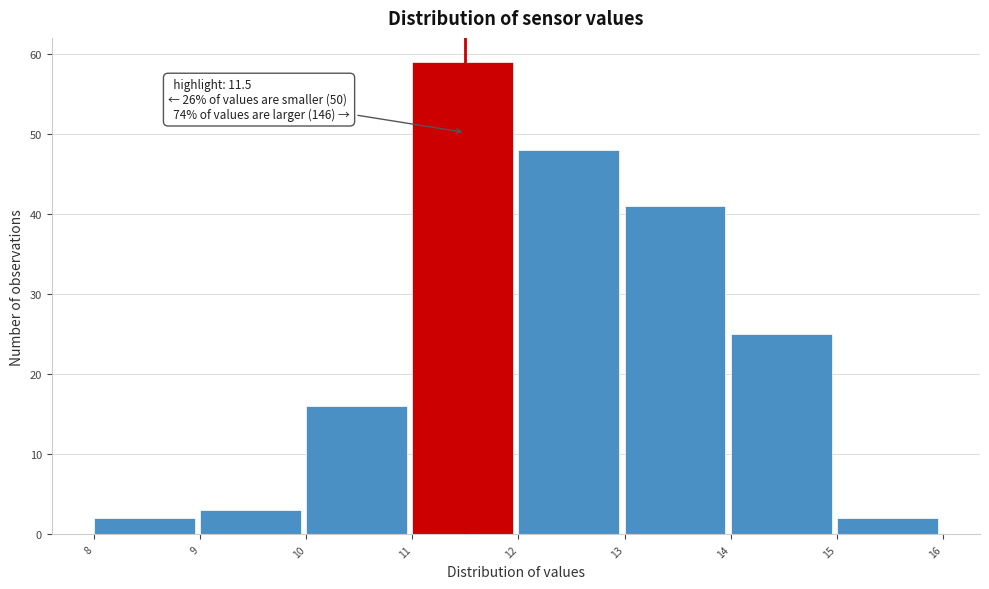

Which range on the x-axis has the tallest bar?

11 to 12